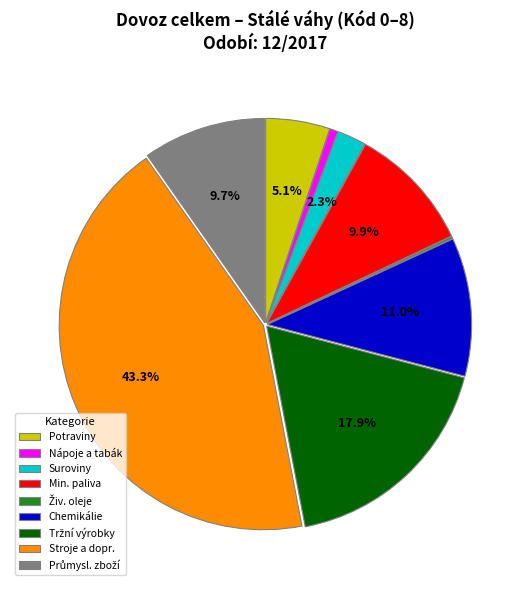

What is the ratio of the value at Min. paliva to the value at Chemikálie?

0.9